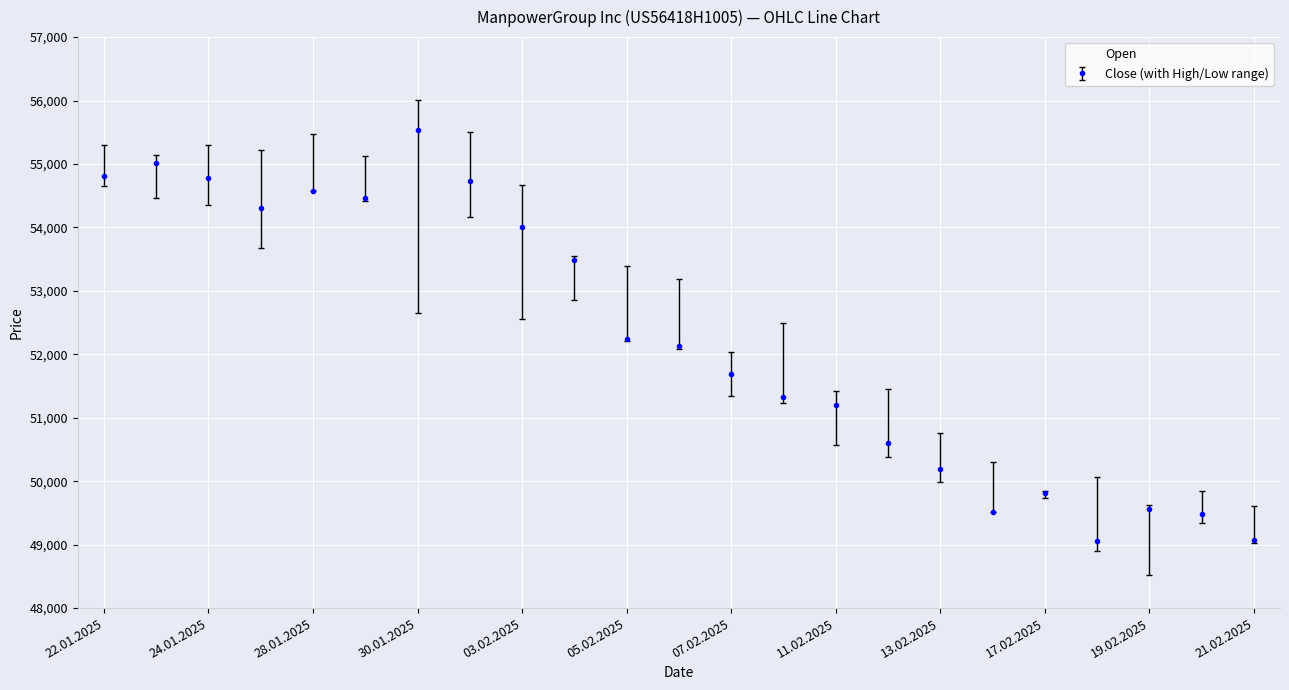

What is the minimum value shown in the chart?

49062